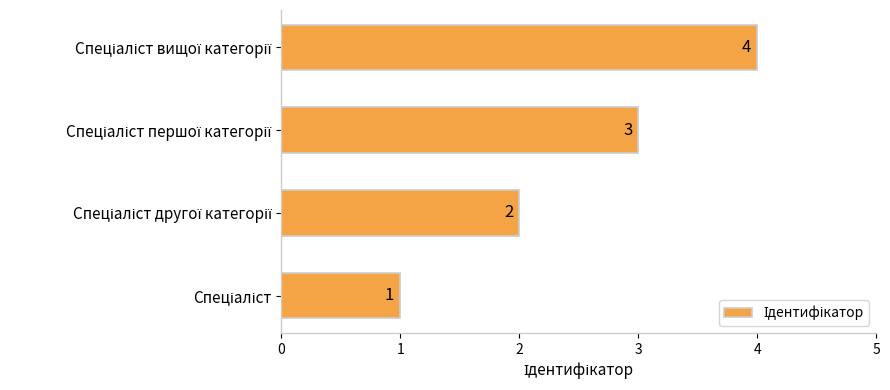

What is the greatest value displayed?

4